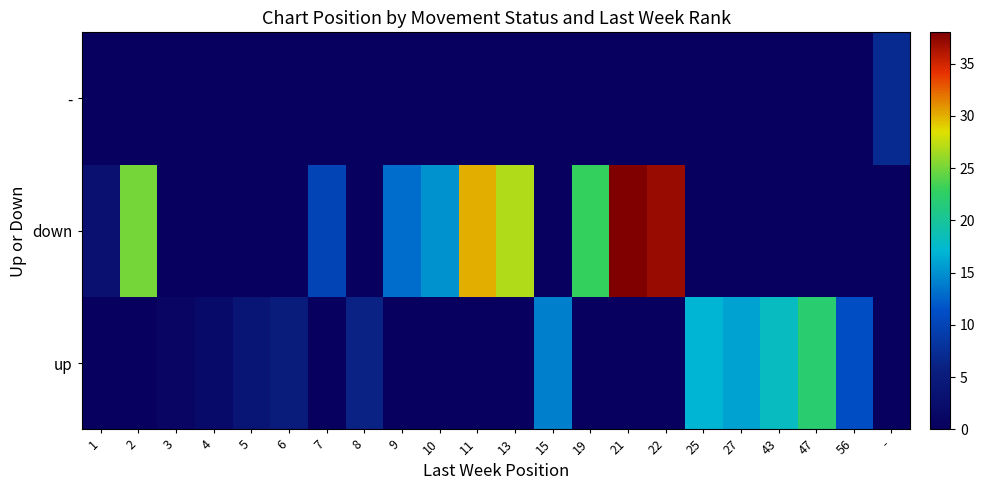

List the series in order of their overall mean, highest first.

down, up, -